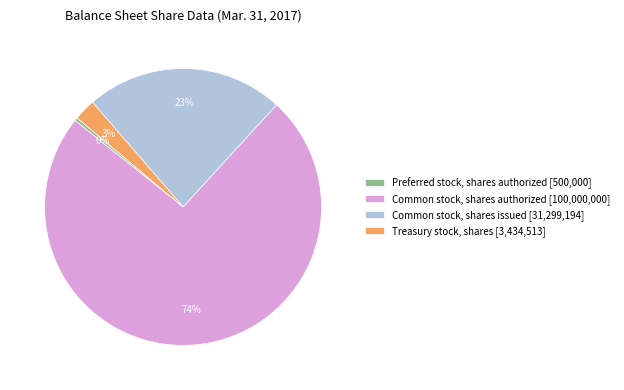

How many segments does this pie chart have?

4